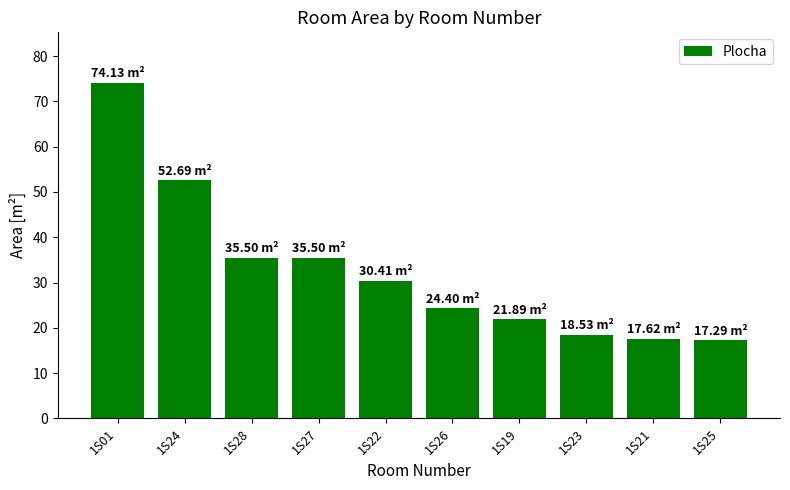

What is the smallest value displayed?

17.3